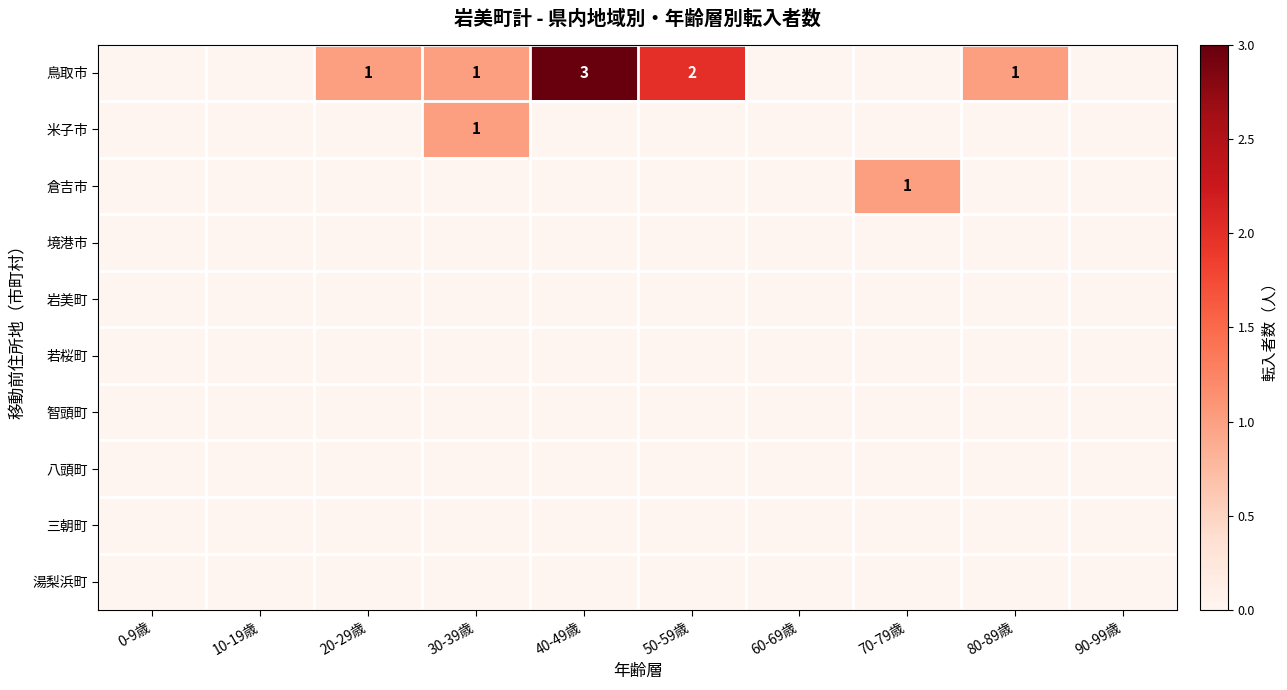

The 鳥取市 series shows 2 at 50-59歳. True or false?

True